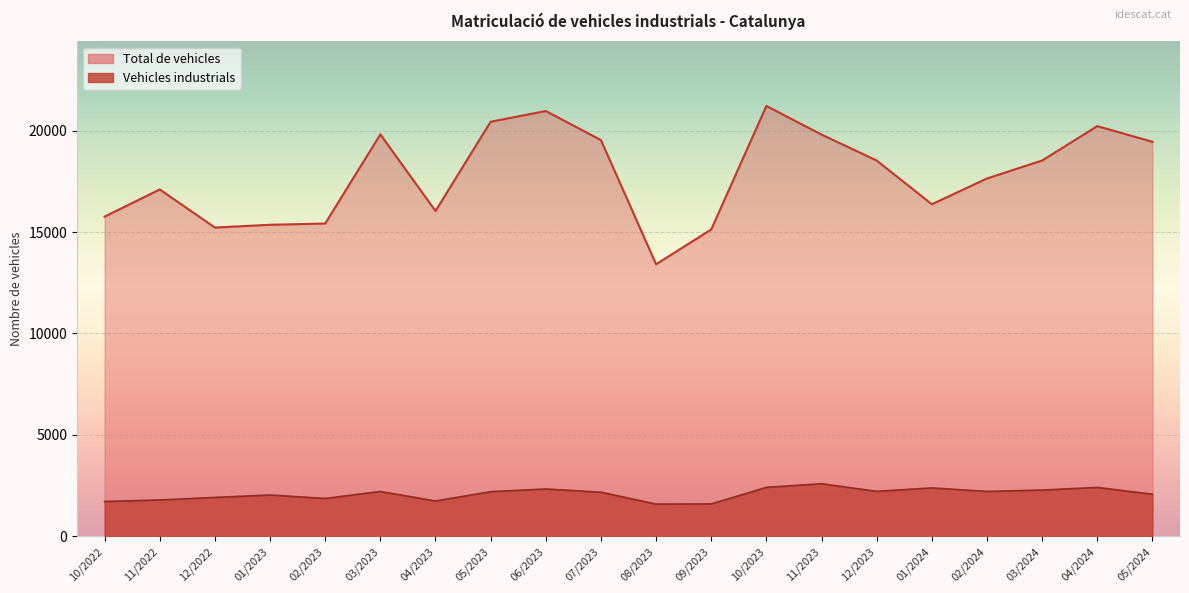

Rank the series at 02/2024 from lowest to highest value.

Vehicles industrials, Total de vehicles